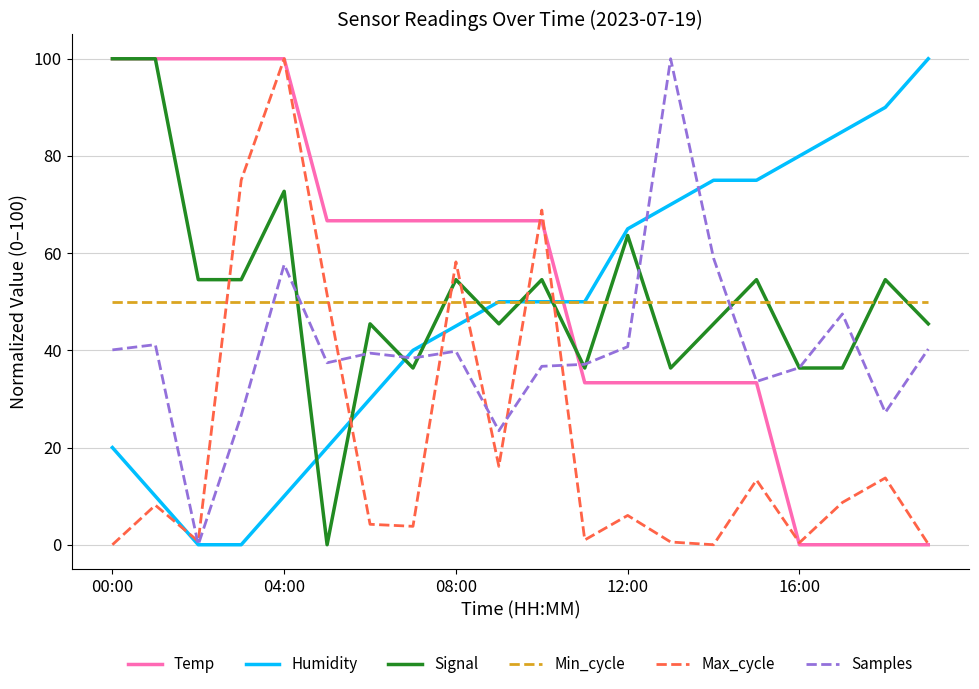

True or false: Min_cycle and Max_cycle cross at least once.

True